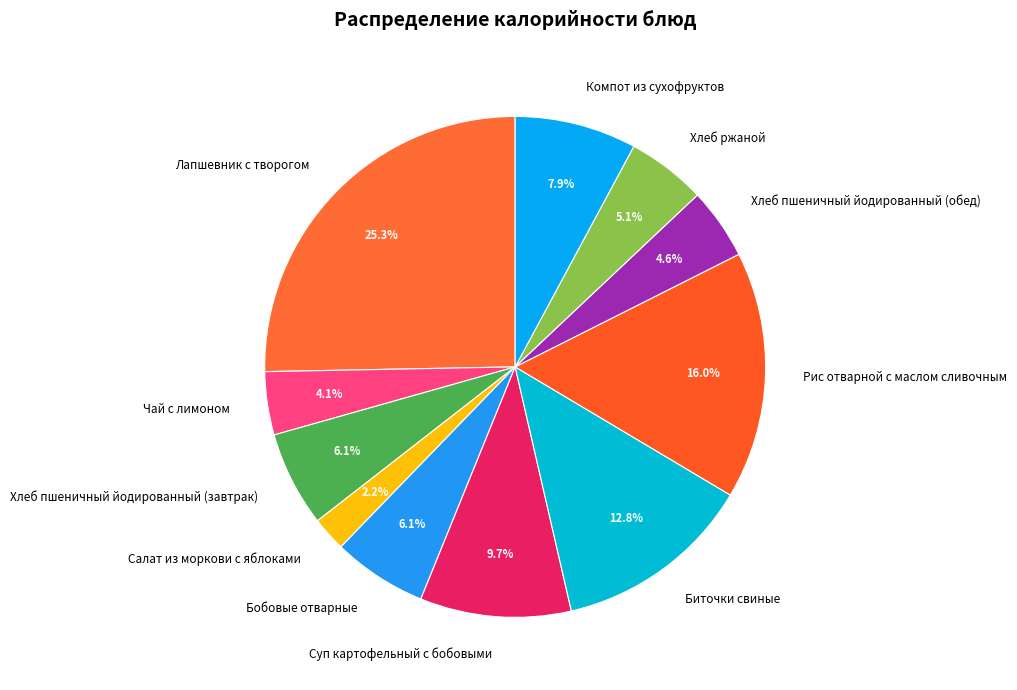

Between Рис отварной с маслом сливочным and Чай с лимоном, which is larger?

Рис отварной с маслом сливочным